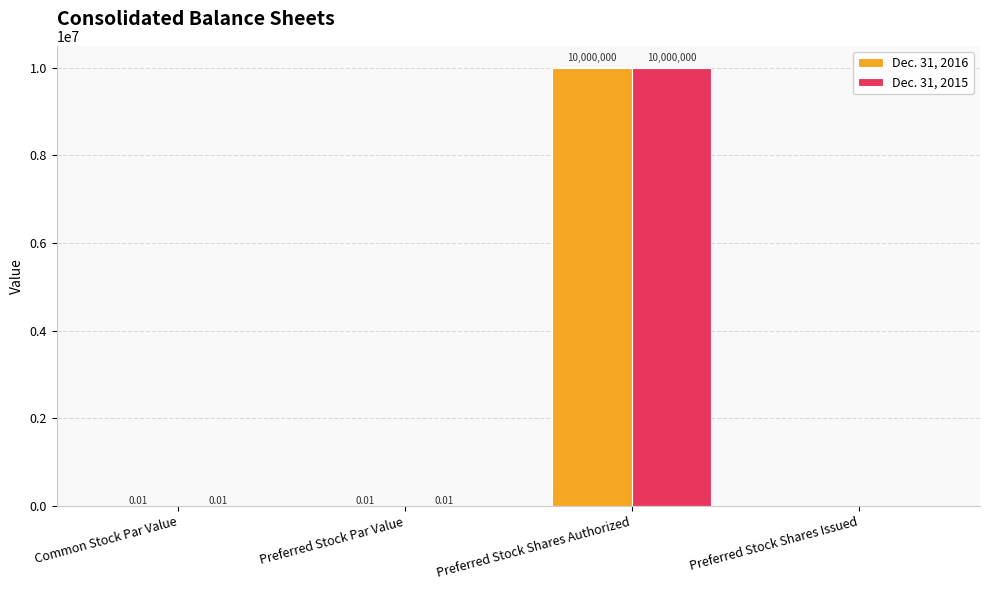

How many groups of bars are there?

4